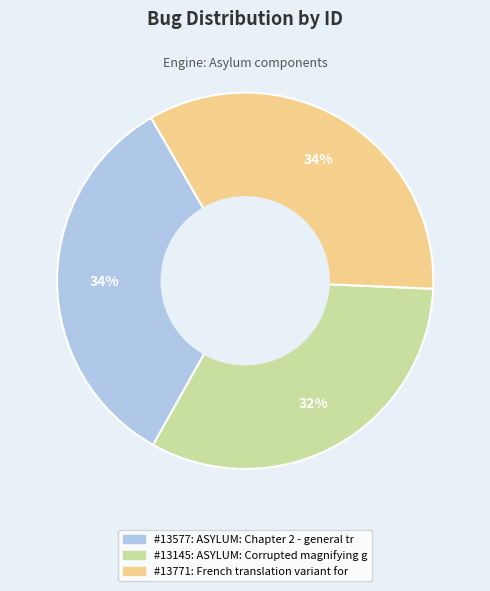

Count the number of slices in the pie.

3